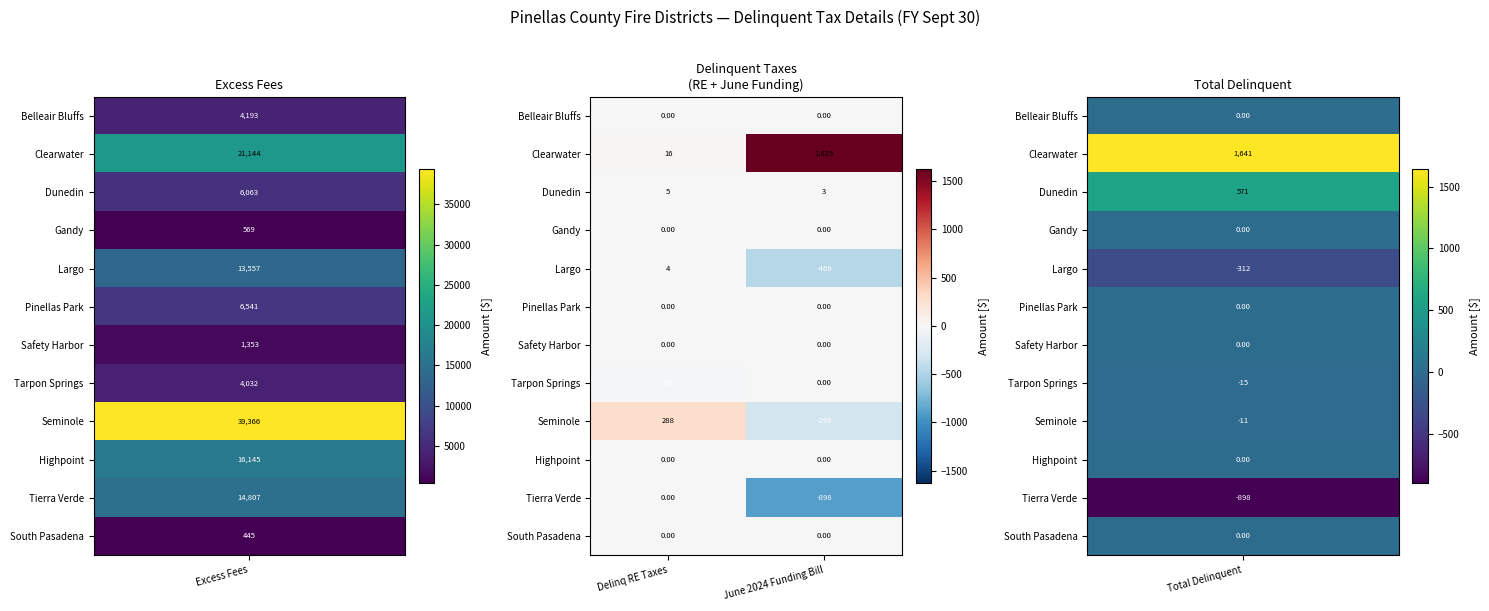

At which label does Seminole reach its peak?

Delinq RE Taxes